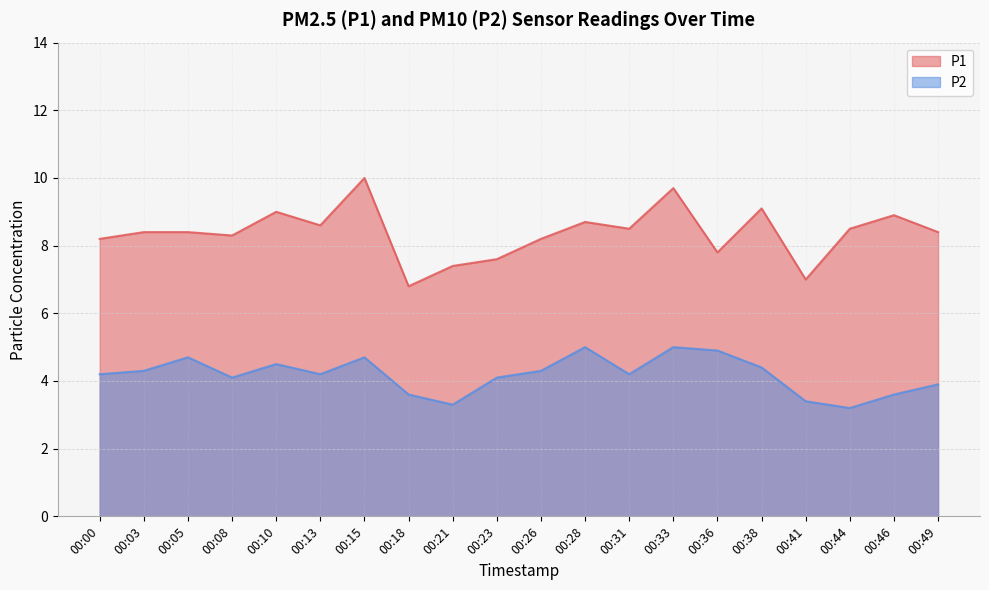

What is the sum of all P2 values?

83.6